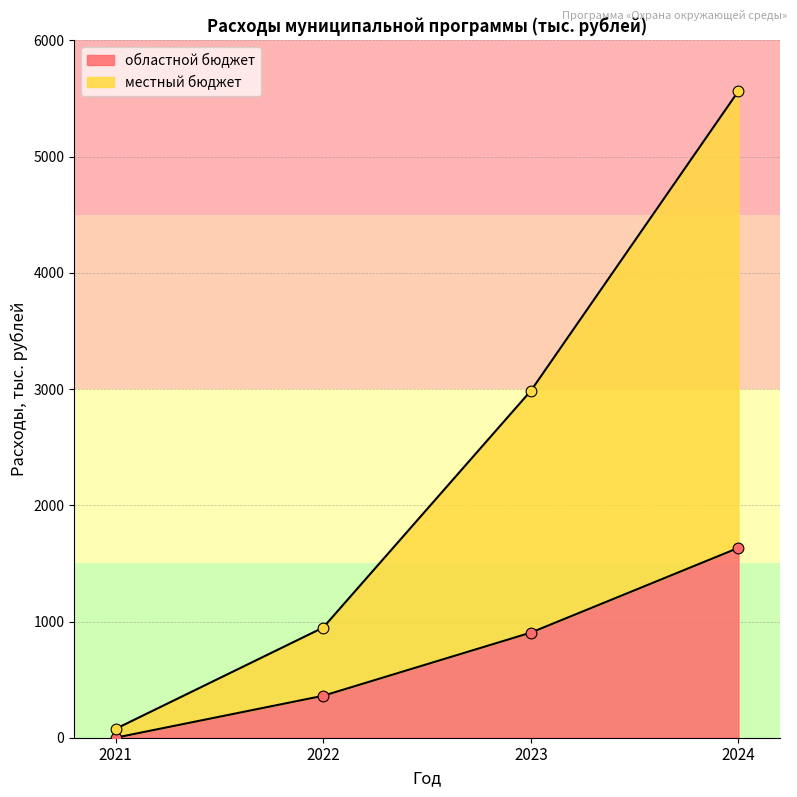

At which category is the sum across all series the highest?

2024